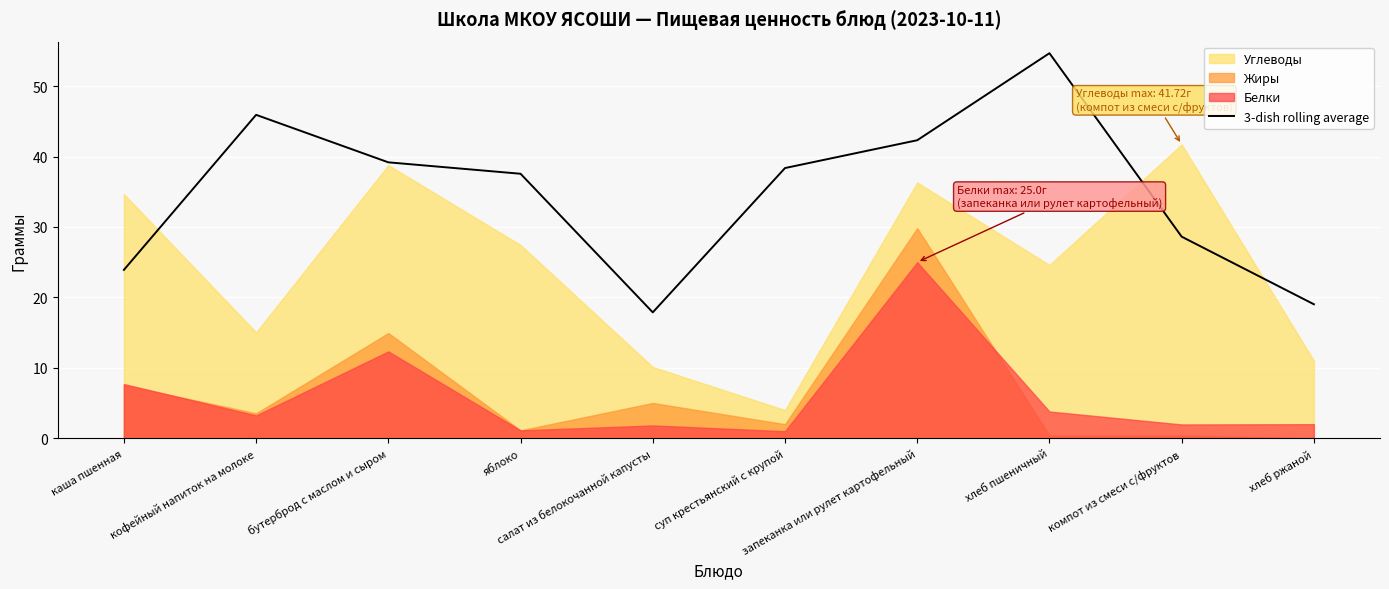

What is the change in value from кофейный напиток на молоке to хлеб пшеничный?

+8.8